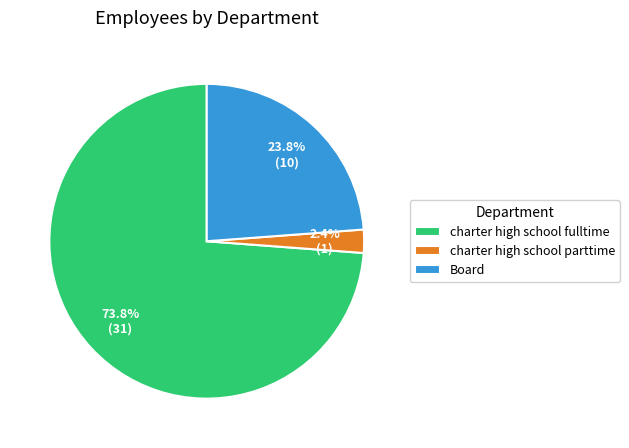

To the nearest percent, what portion does charter high school fulltime represent?

74%